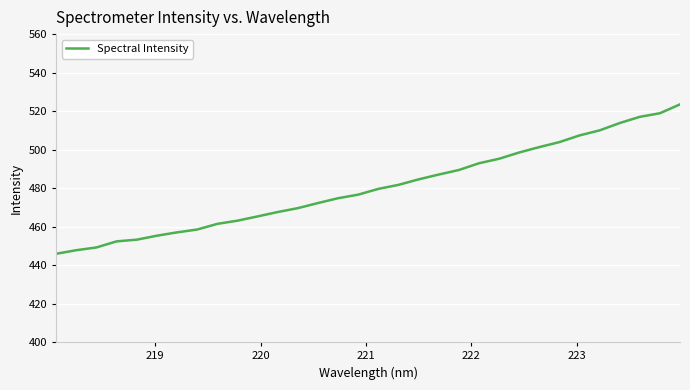

Does the chart display data point markers on the line(s)?

No